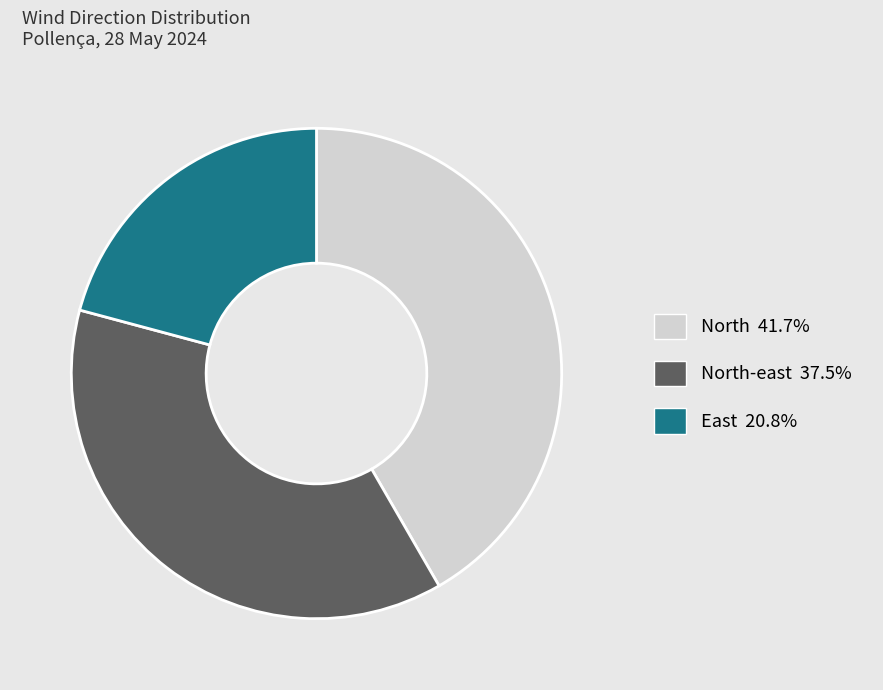

Is there any slice that represents more than half of the pie?

No